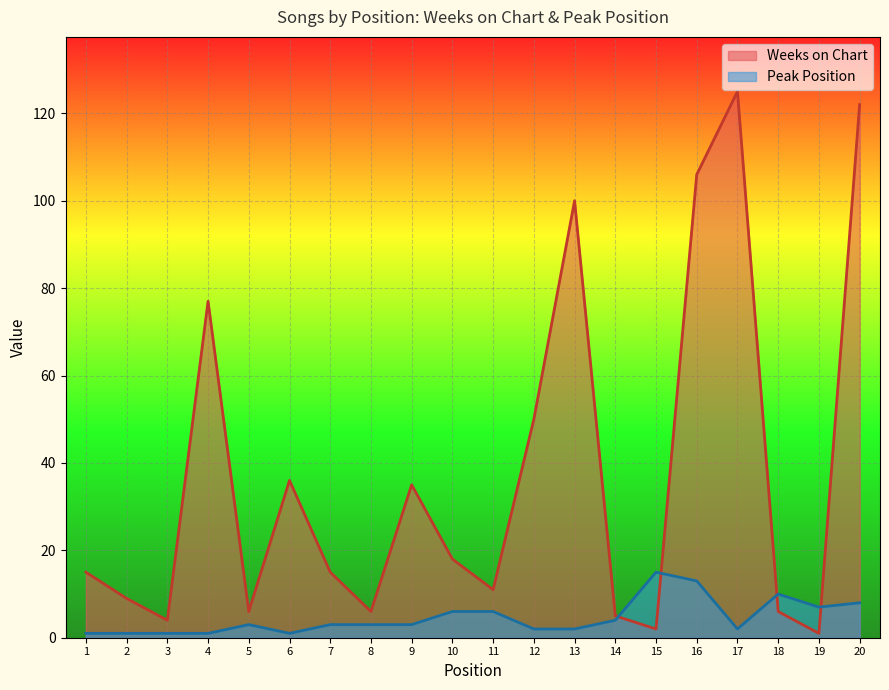

At how many categories does at least one series exceed 77?

4